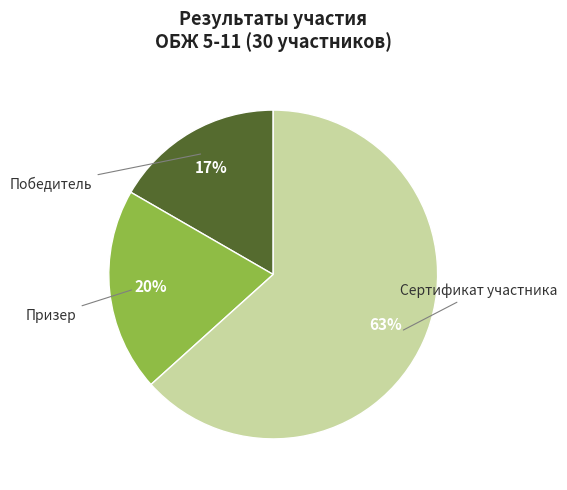

Do Призер and Победитель together represent more than half of the pie?

No